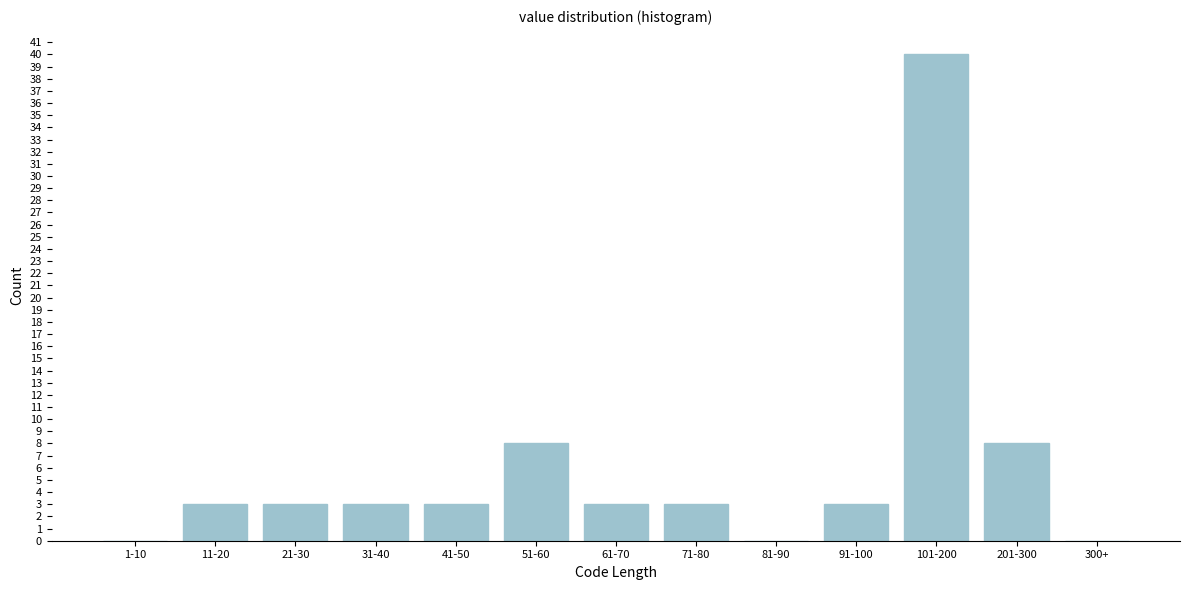

Reading left to right, list all the values displayed in this chart.

1-10=0	11-20=3	21-30=3	31-40=3	41-50=3	51-60=8	61-70=3	71-80=3	81-90=0	91-100=3	101-200=40	201-300=8	300+=0